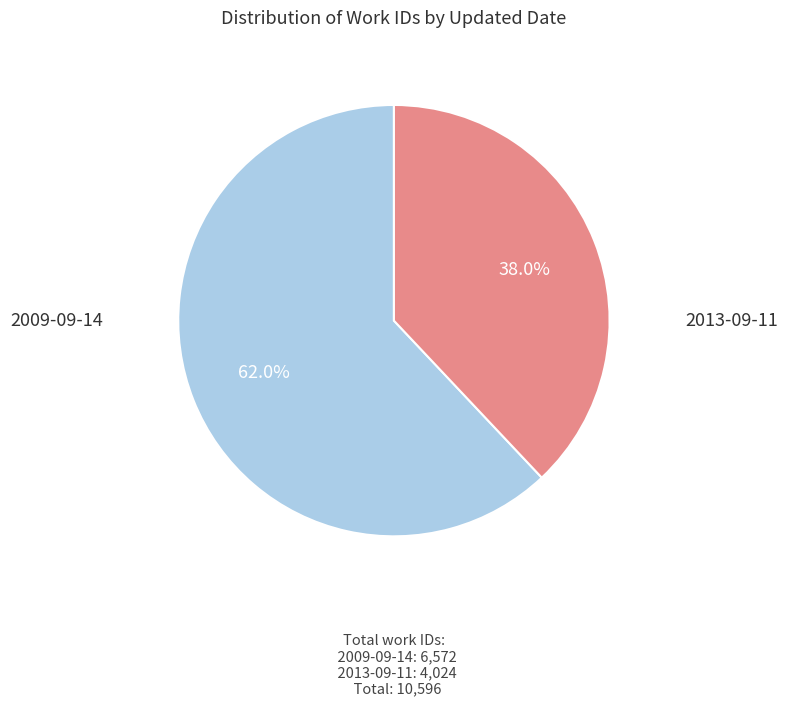

To the nearest percent, what is the difference between the largest and smallest slice percentages?

24%